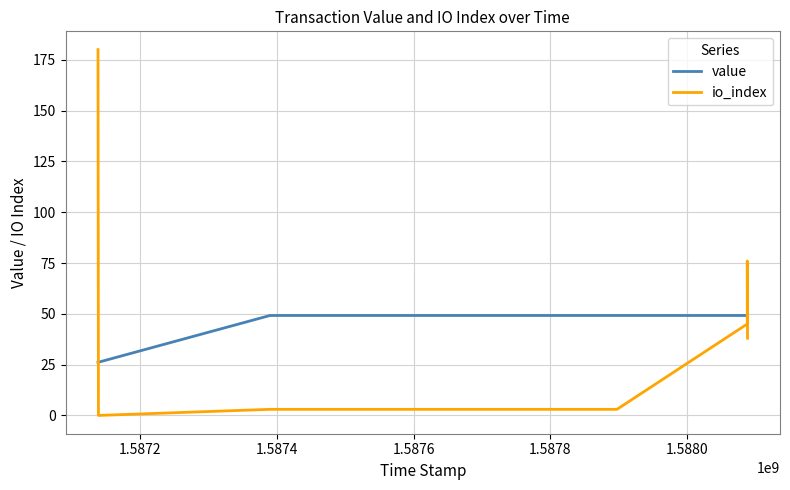

List the series in order of their overall mean, highest first.

io_index, value